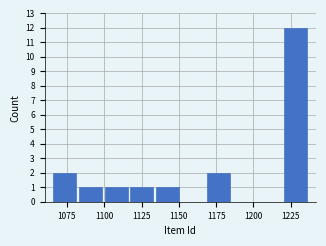

Read against the x-axis, roughly where is the centre of the tallest bar?

1230